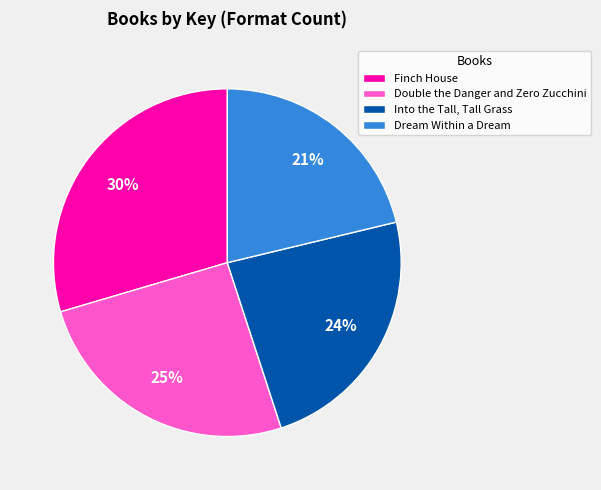

What percentage is the Dream Within a Dream slice, to the nearest percent?

21%